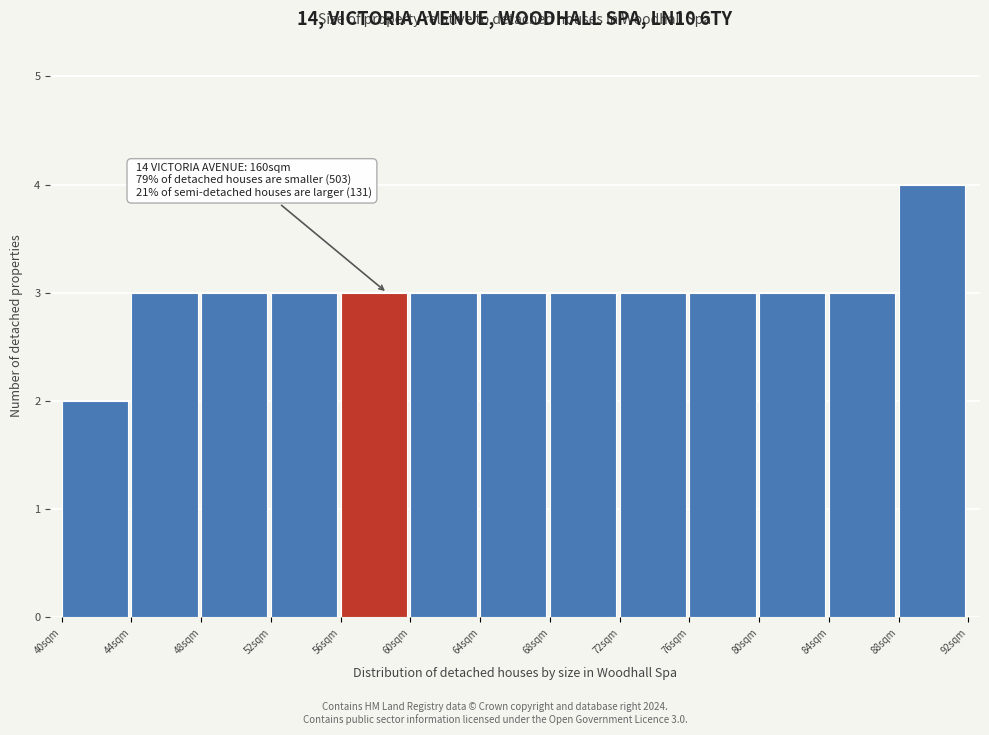

Reading left to right, transcribe all the data shown in this chart.

40sqm=2	44sqm=3	48sqm=3	52sqm=3	56sqm=3	60sqm=3	64sqm=3	68sqm=3	72sqm=3	76sqm=3	80sqm=3	84sqm=3	88sqm=4